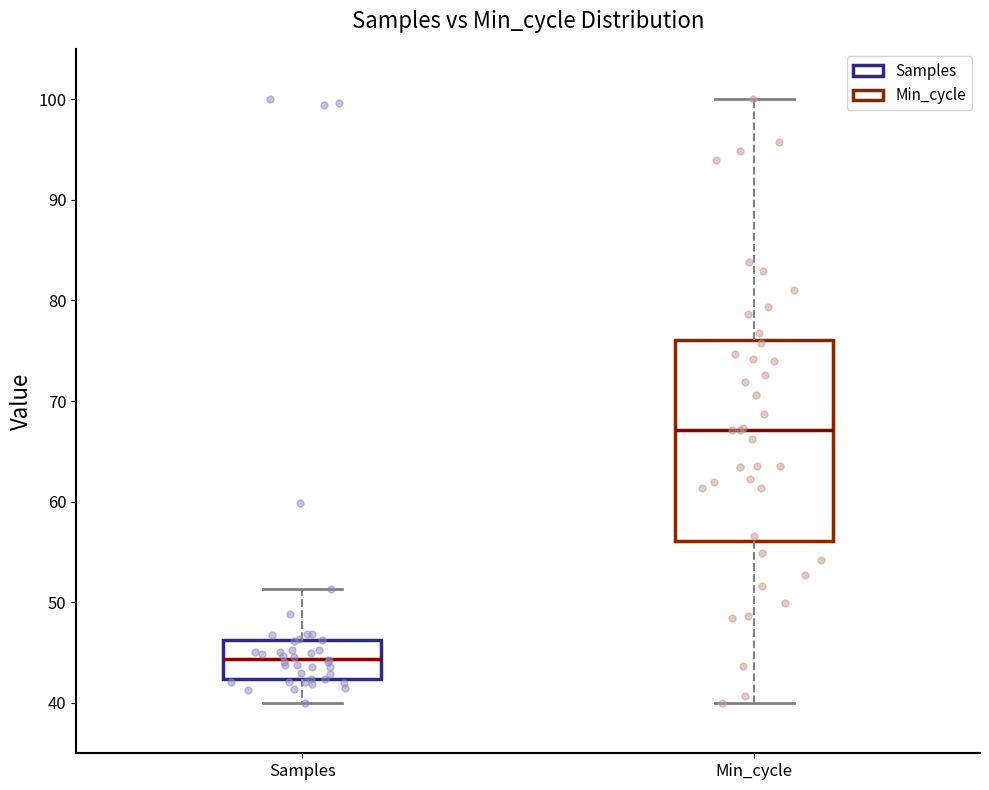

Which box's median line is the lowest?

Samples